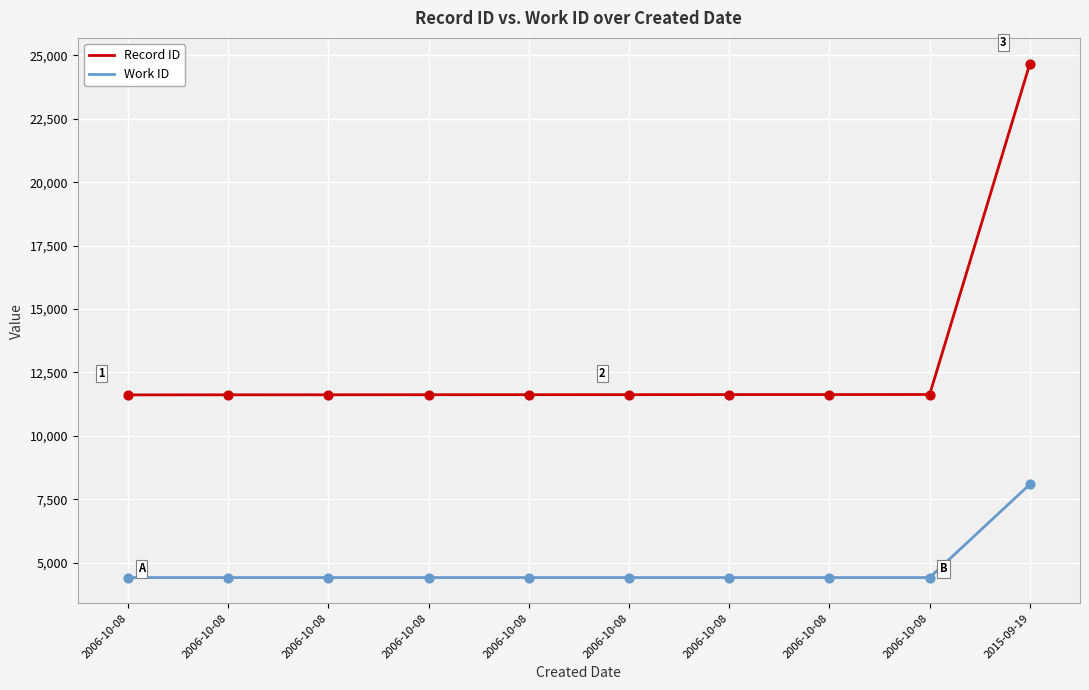

Which series has the largest total across all categories?

Record ID